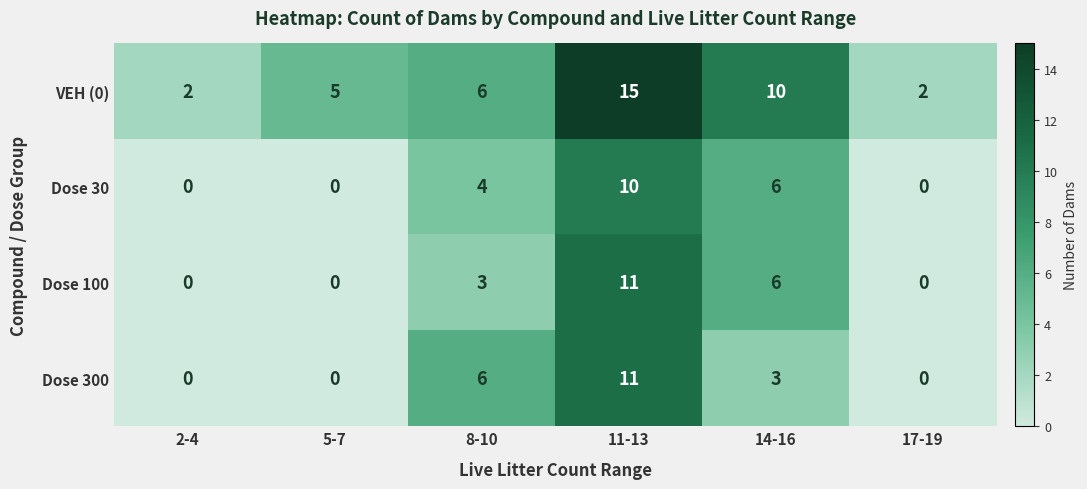

What is the difference between the Dose 100 values at 8-10 and 14-16?

3